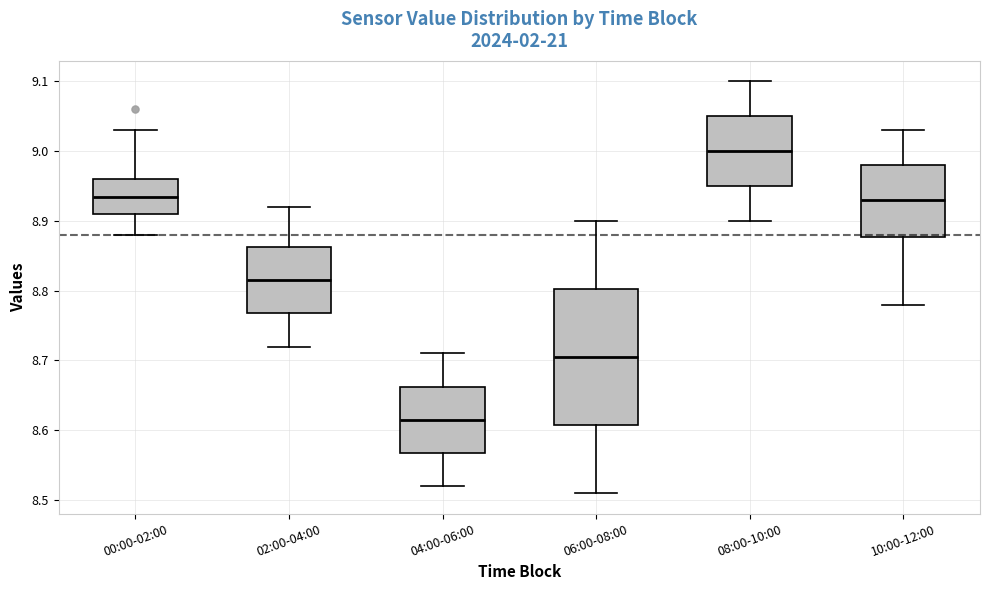

Which box has the highest median line?

08:00-10:00